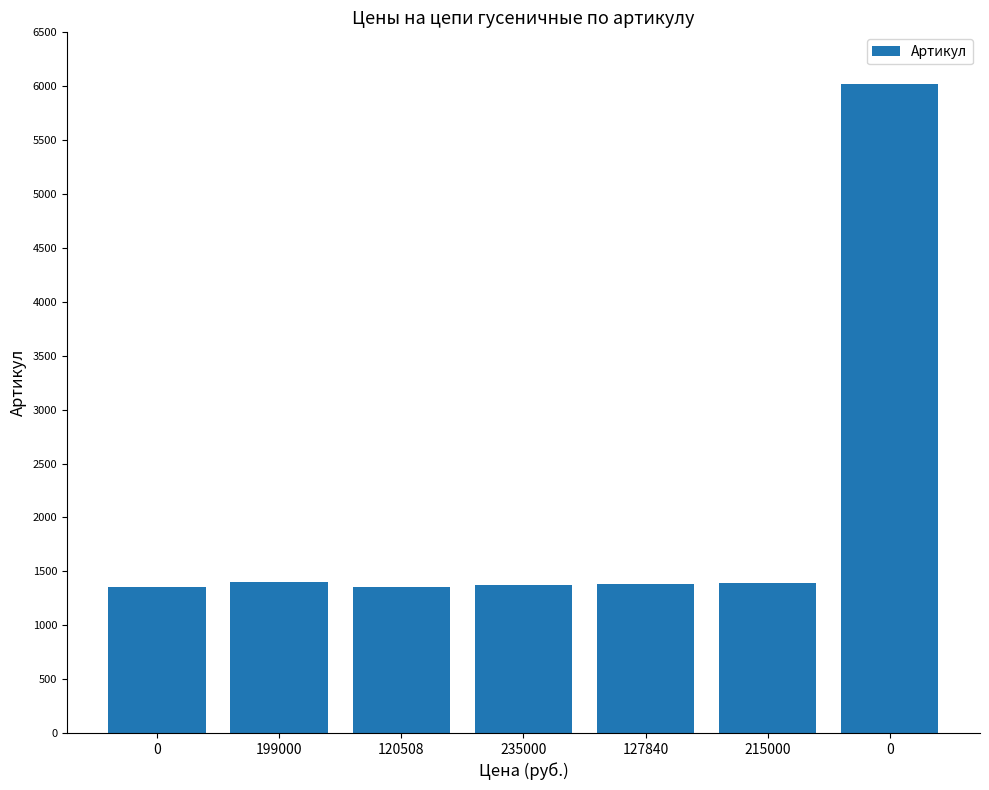

The value at 0 is 6025. True or false?

True